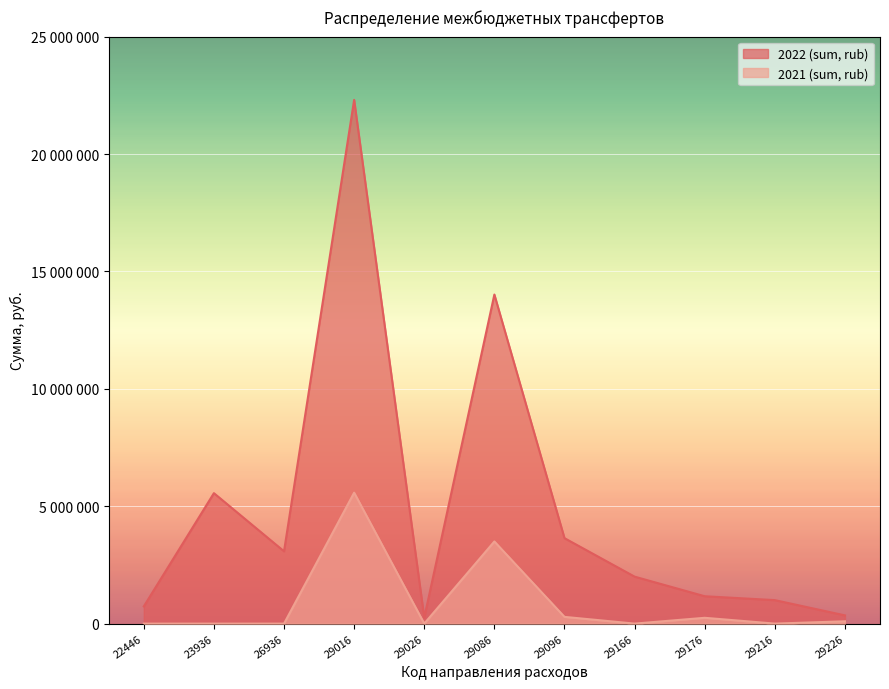

How many values in the 2021 (sum, rub) series exceed 0?

5